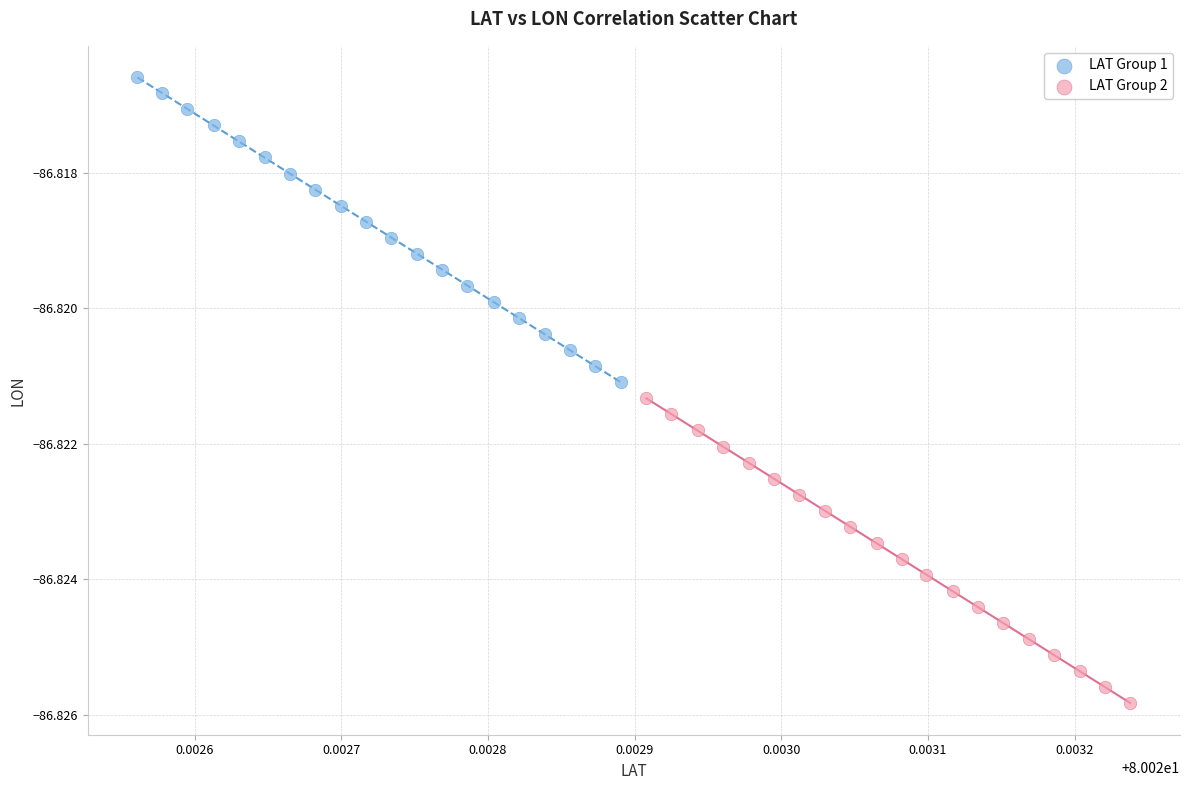

Which series reaches the maximum Y coordinate?

LAT Group 1